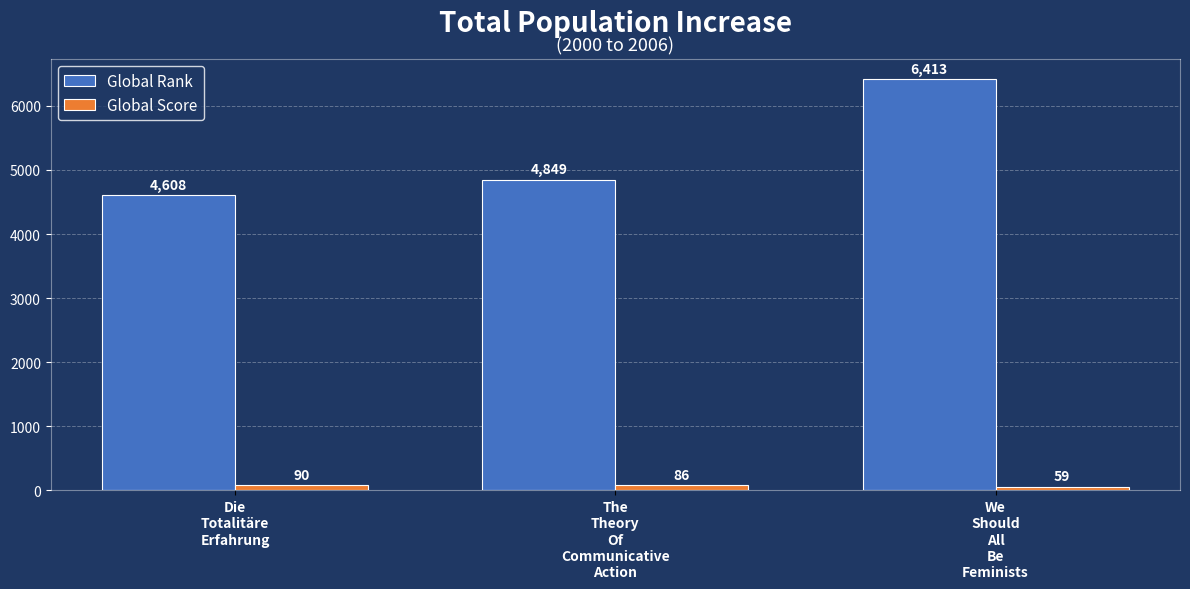

What is the average value of the Global Score series?

78